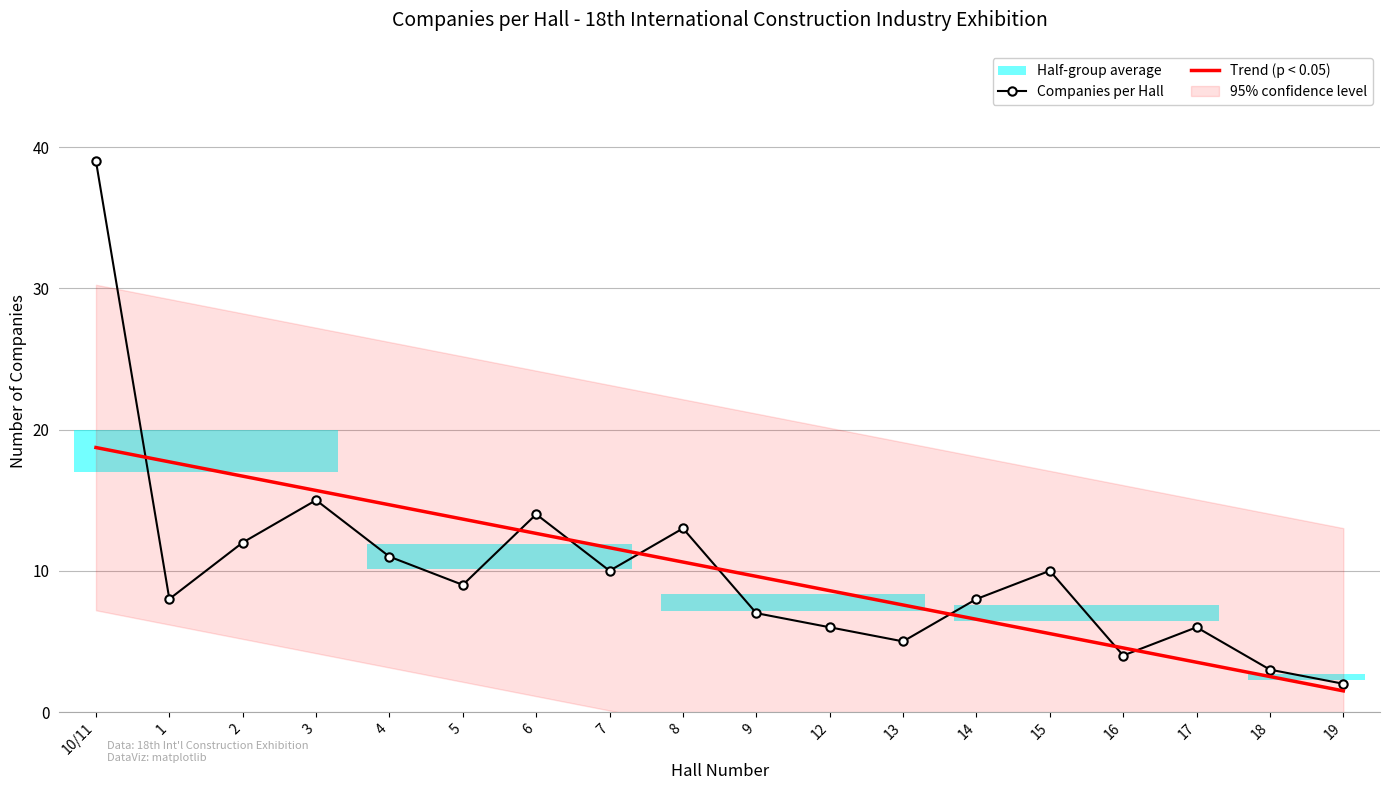

Is the value of Companies per Hall at 19 greater than the value of Trend (p < 0.05) at 9?

No